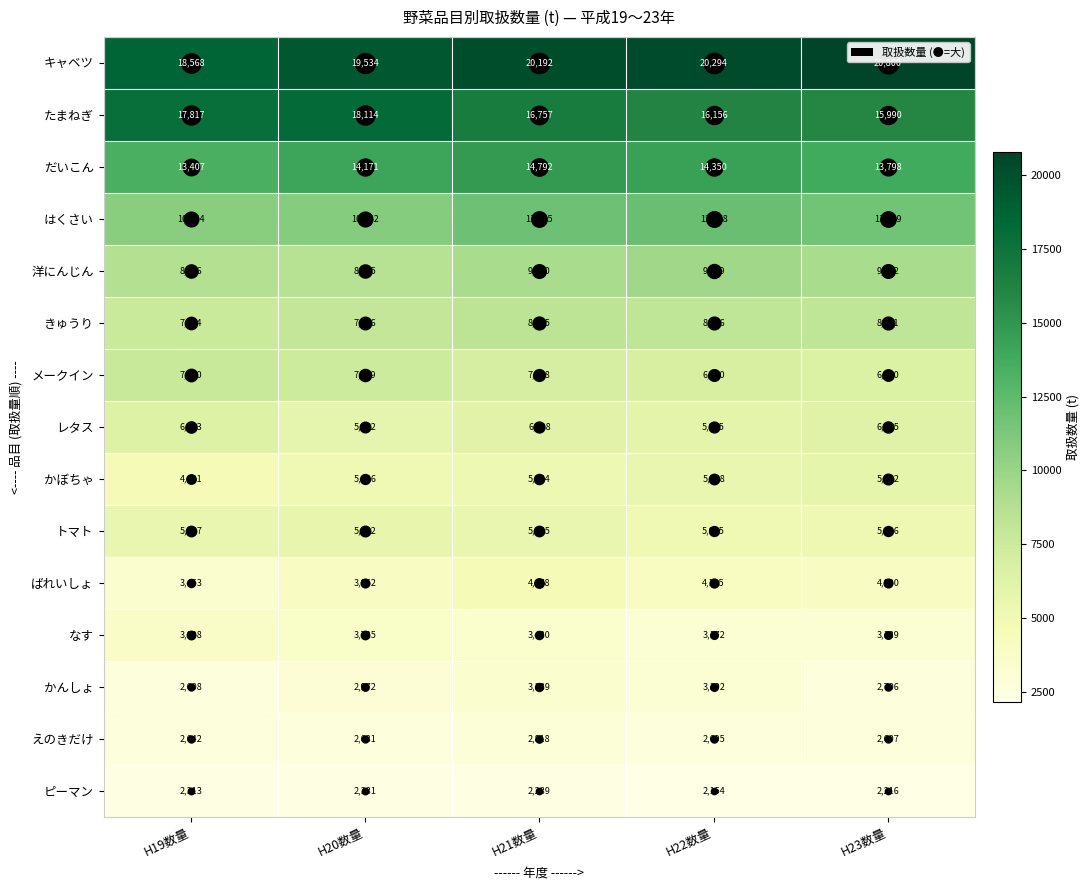

What is the difference between the highest and lowest values at H23数量?

18584